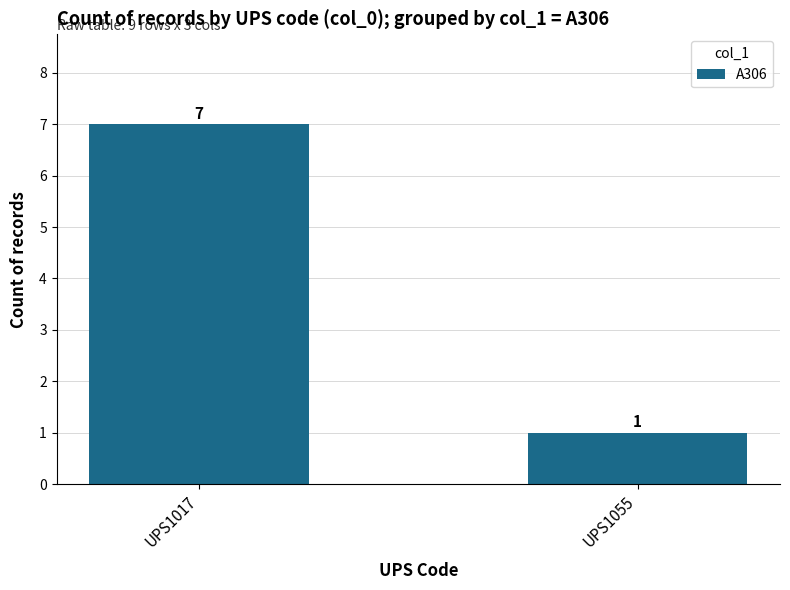

Reading left to right, what are all the values shown in this chart?

7	1